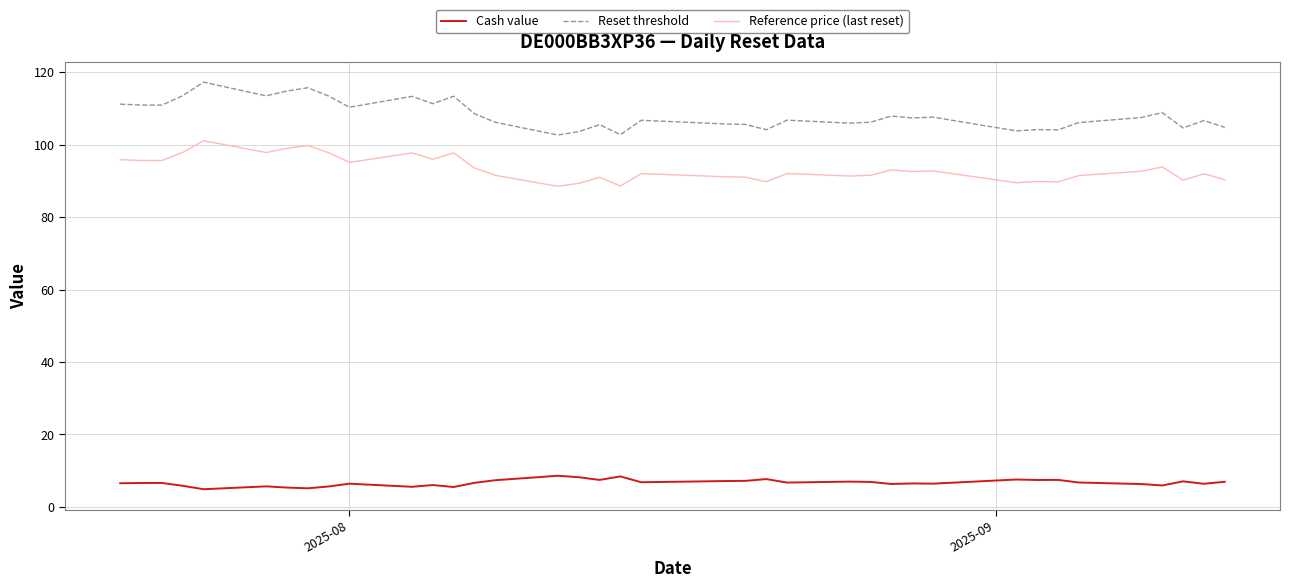

List the series in order of their peak value, highest first.

Reset threshold, Reference price (last reset), Cash value